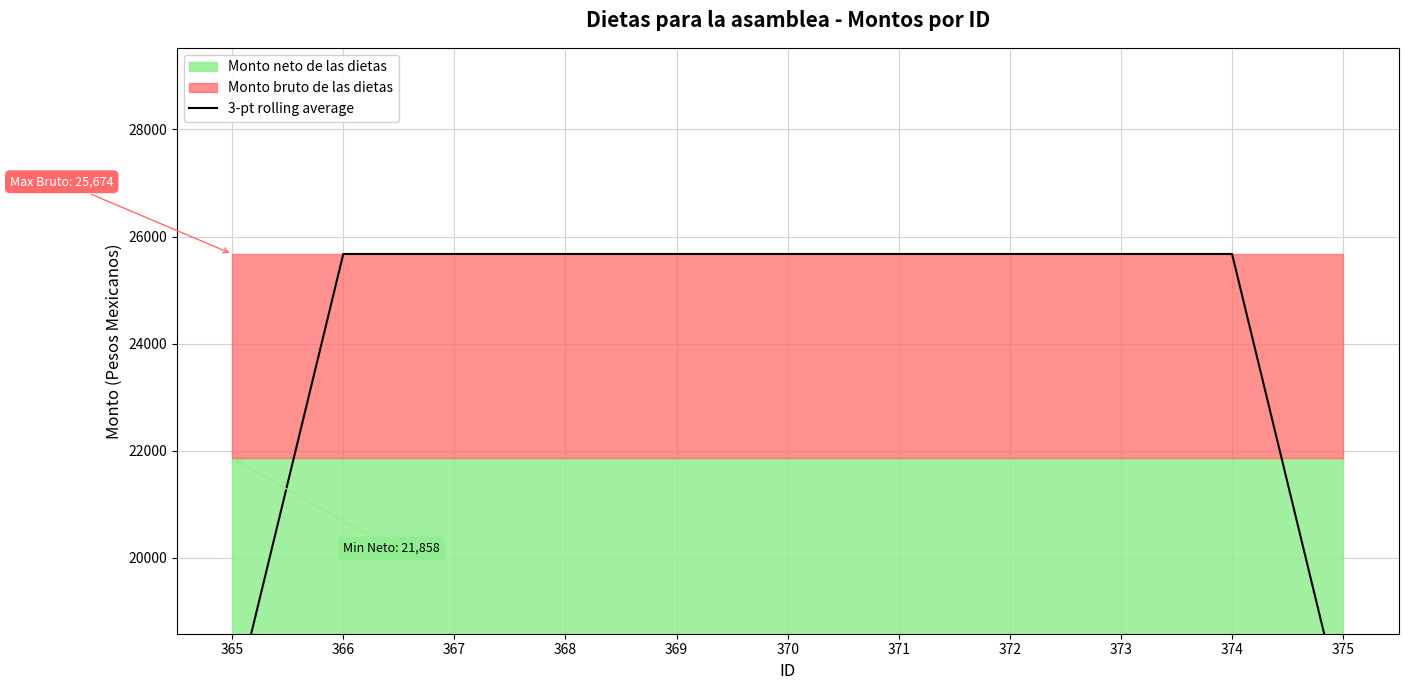

What is the minimum value shown in the chart?

17116